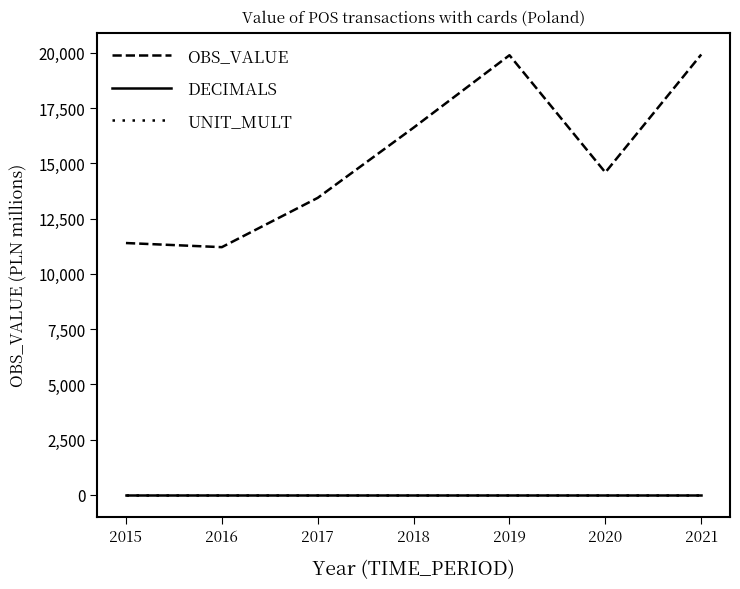

Is it true that UNIT_MULT equals 6.0 at 2016?

True